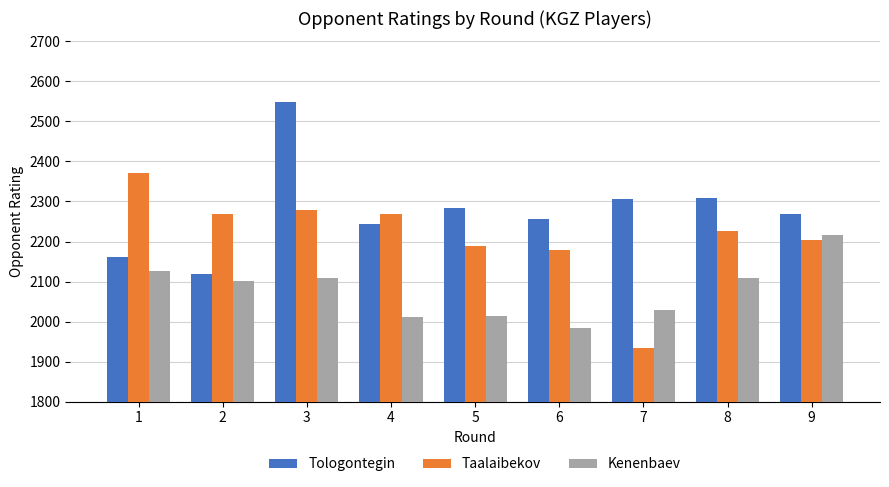

At which label does Taalaibekov first exceed 2226?

1